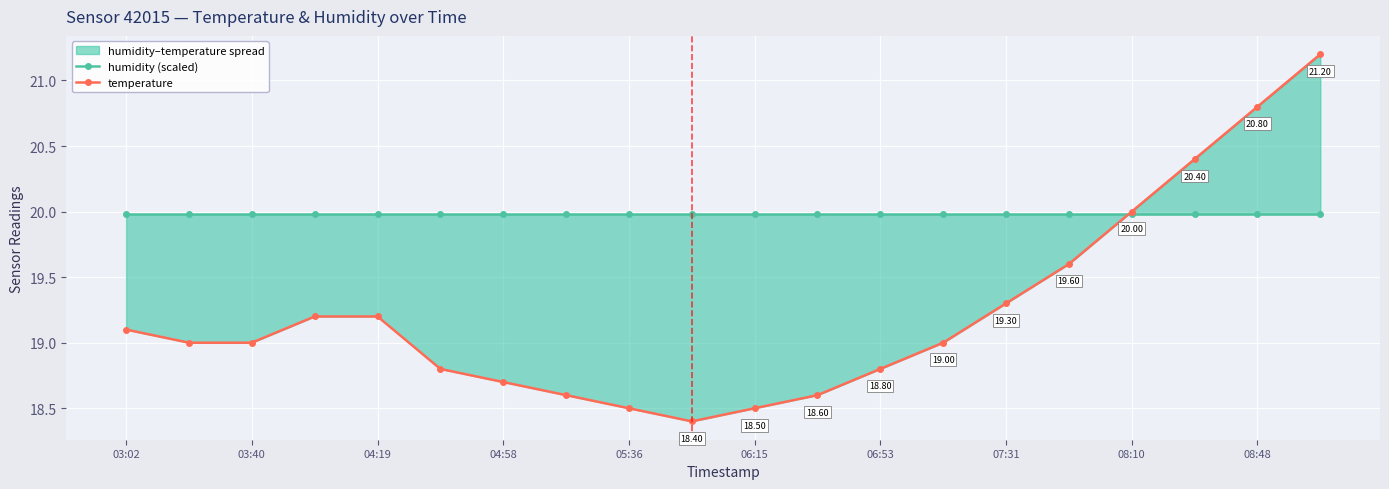

True or false: temperature has a value of 14.1 at 19.

False